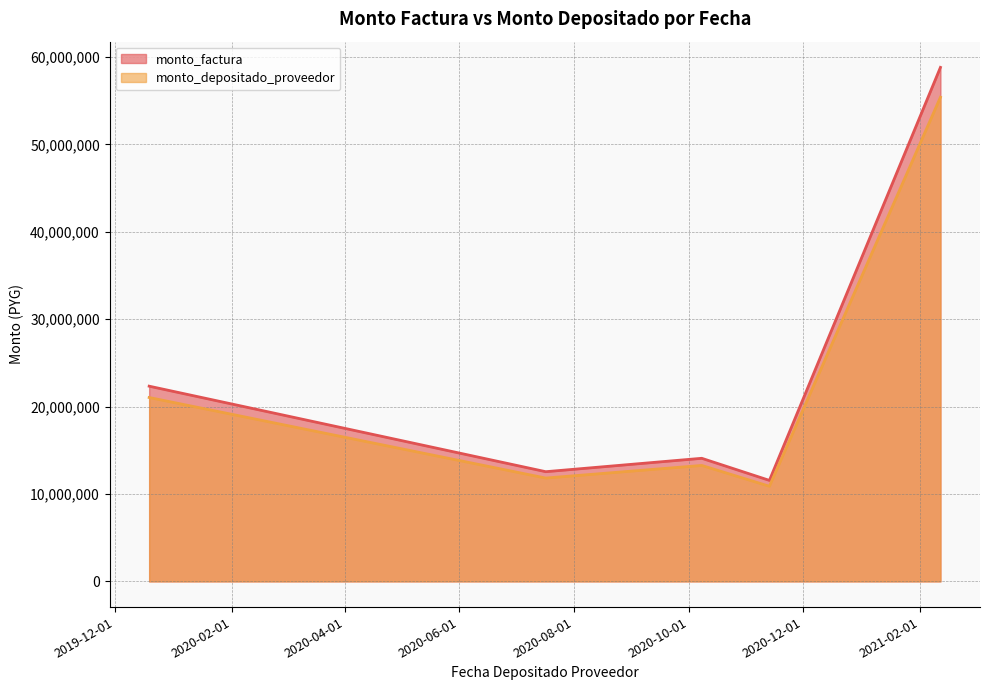

The monto_depositado_proveedor series shows 25811666 at 2021-02-12. True or false?

False